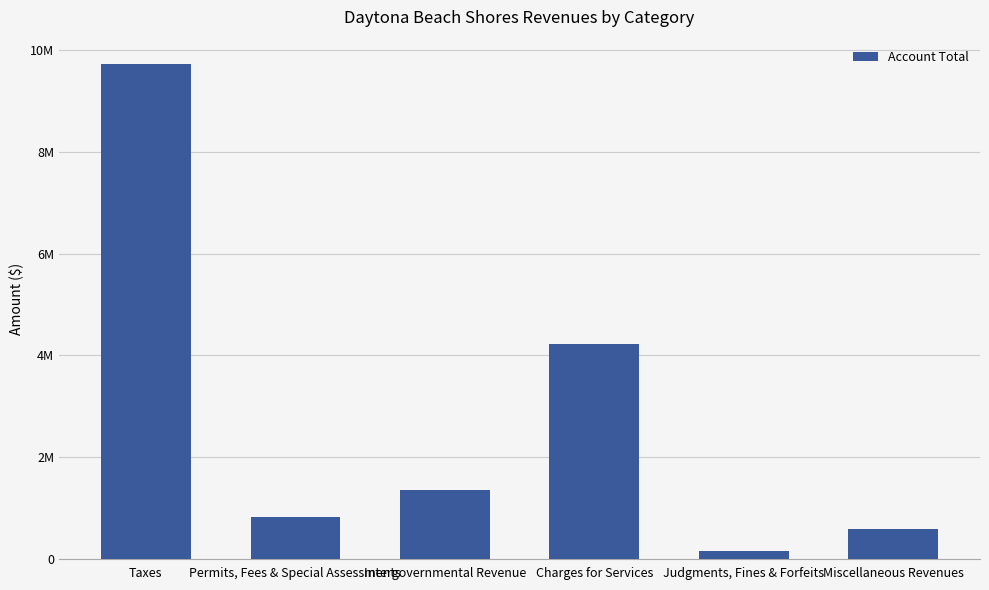

Does the chart contain any negative values?

No